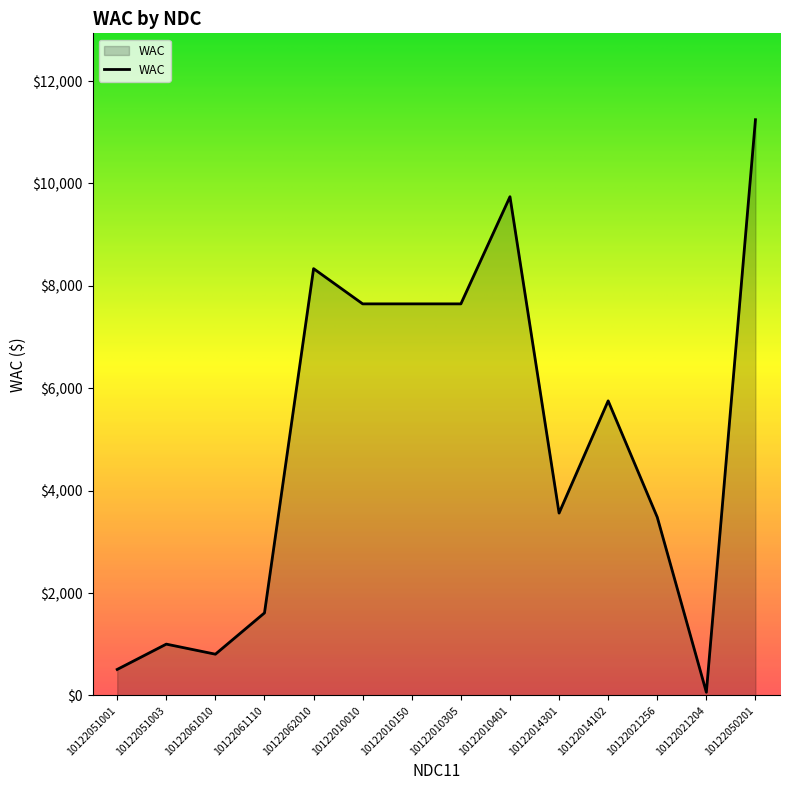

Reading left to right, list all the values displayed in this chart.

10122051001=508.7	10122051003=1003.1	10122061010=806.5	10122061110=1613.0	10122062010=8336.4	10122010010=7648.7	10122010150=7648.7	10122010305=7648.7	10122010401=9741.2	10122014301=3562.6	10122014102=5754.4	10122021256=3482.0	10122021204=62.2	10122050201=11245.6